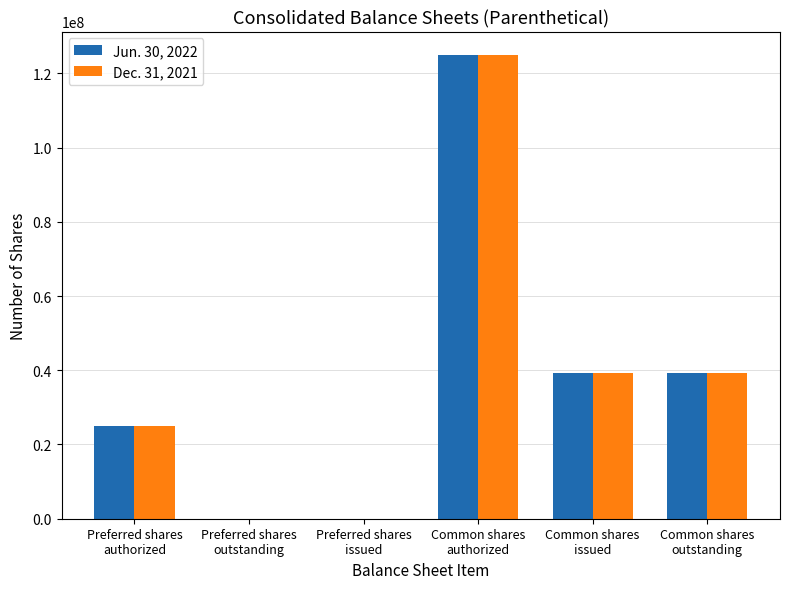

Reading left to right, extract all data points from this chart.

Jun. 30, 2022: Preferred shares
authorized=25000000	Preferred shares
outstanding=0	Preferred shares
issued=0	Common shares
authorized=125000000	Common shares
issued=39332721	Common shares
outstanding=39332721
Dec. 31, 2021: Preferred shares
authorized=25000000	Preferred shares
outstanding=0	Preferred shares
issued=0	Common shares
authorized=125000000	Common shares
issued=39332721	Common shares
outstanding=39332721